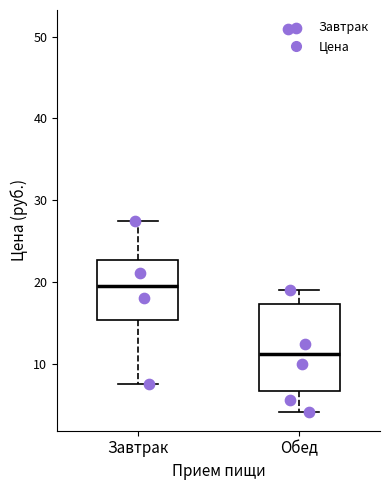

Which box's median line is the highest?

Завтрак